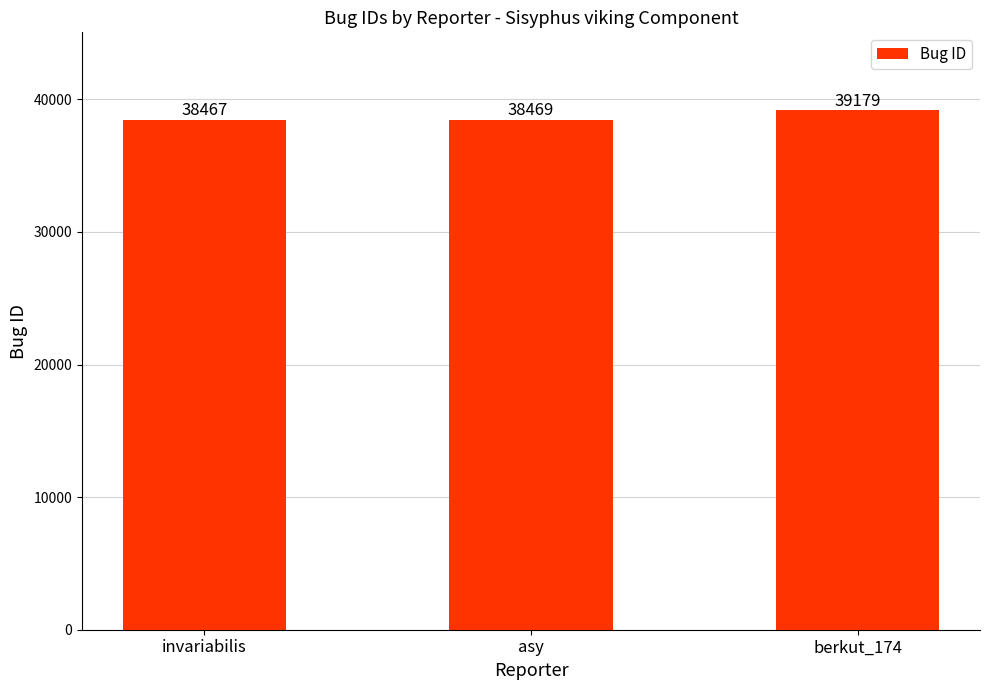

Which has a higher value, invariabilis or berkut_174?

berkut_174